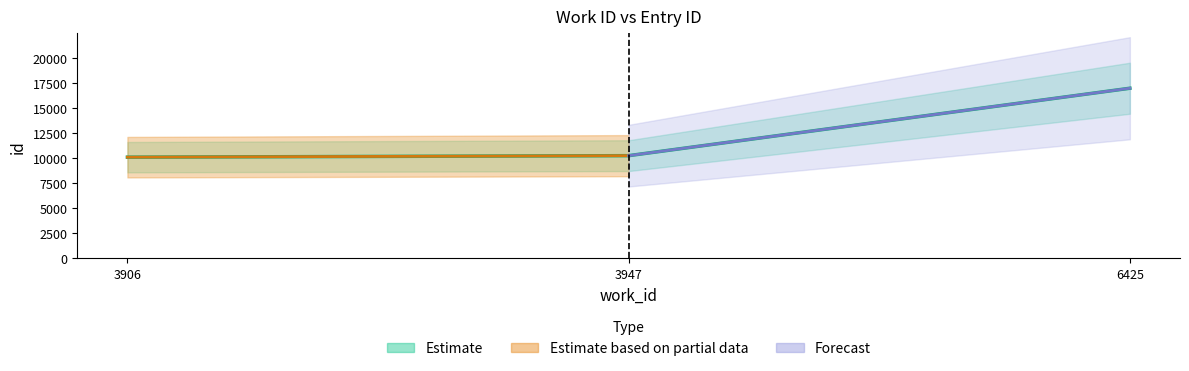

What is the change in value from 3906 to 3947?

+151